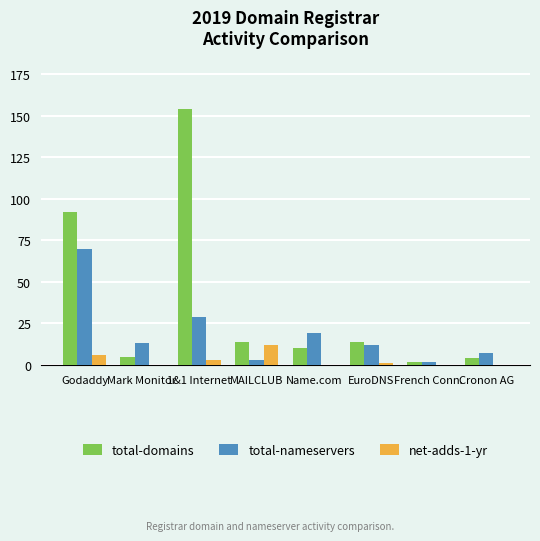

Reading left to right, what are all the values shown in this chart?

total-domains: Godaddy=92	Mark Monitor=5	1&1 Internet=154	MAILCLUB=14	Name.com=10	EuroDNS=14	French Conn.=2	Cronon AG=4
total-nameservers: Godaddy=70	Mark Monitor=13	1&1 Internet=29	MAILCLUB=3	Name.com=19	EuroDNS=12	French Conn.=2	Cronon AG=7
net-adds-1-yr: Godaddy=6	Mark Monitor=0	1&1 Internet=3	MAILCLUB=12	Name.com=0	EuroDNS=1	French Conn.=0	Cronon AG=0